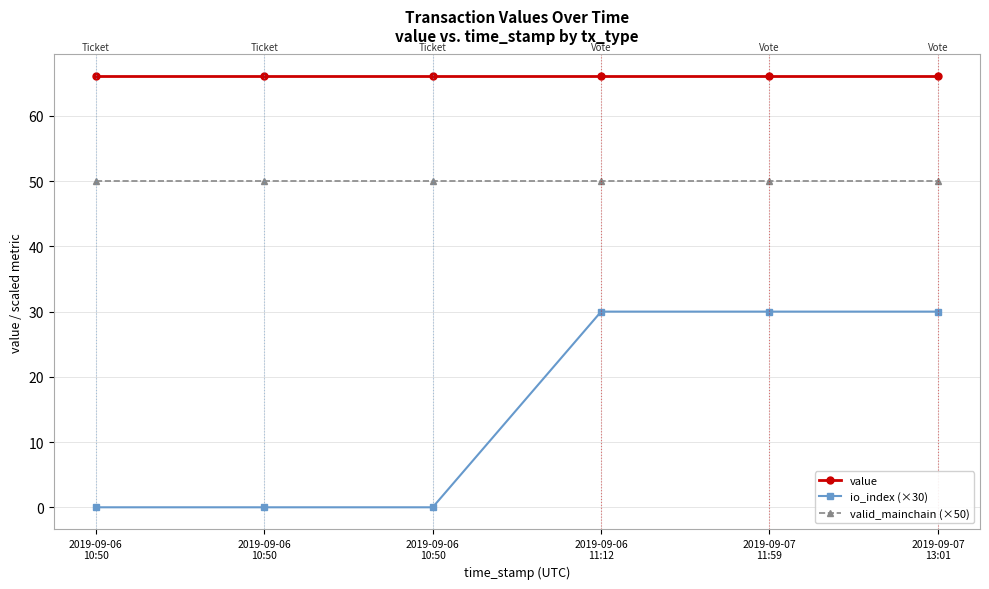

What are all the series names shown in the legend?

value, io_index (×30), valid_mainchain (×50)